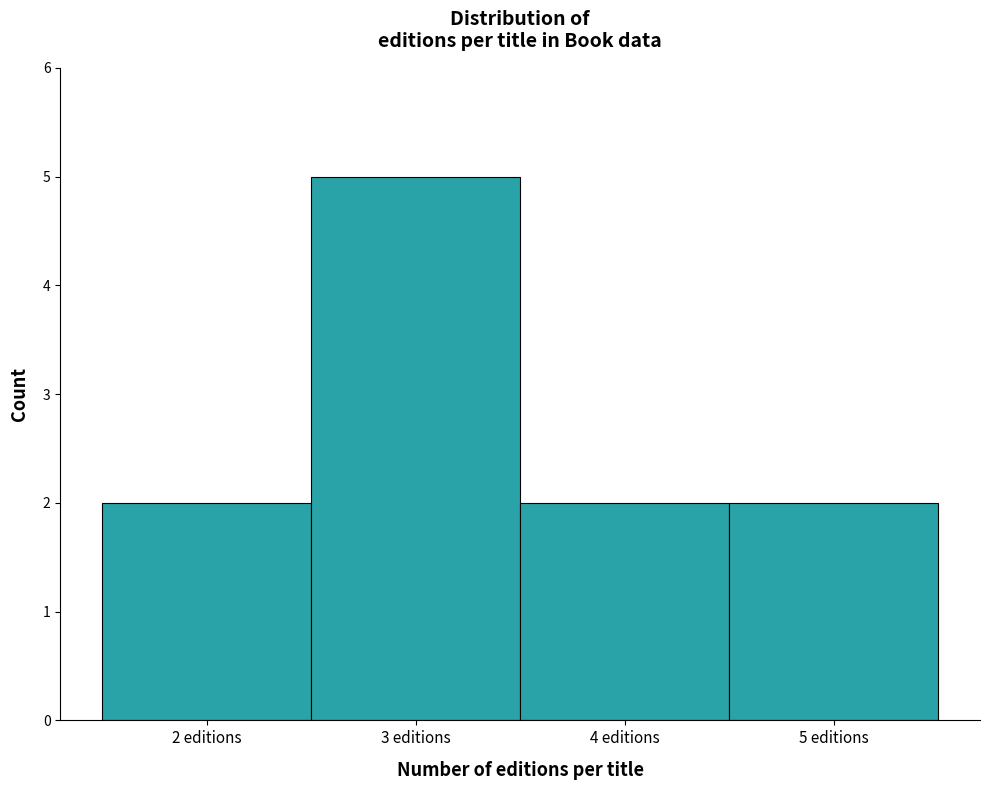

Which range on the x-axis has the tallest bar?

2.5 to 3.5